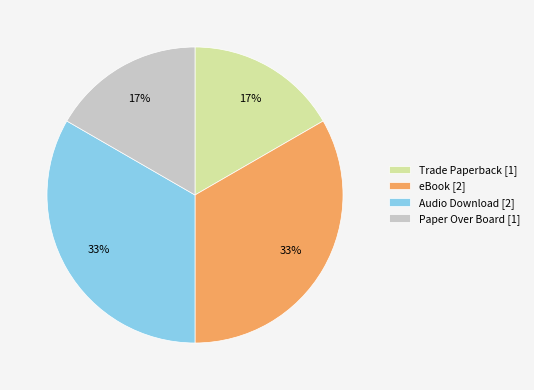

What percentage is the eBook [2] slice, to the nearest percent?

33%